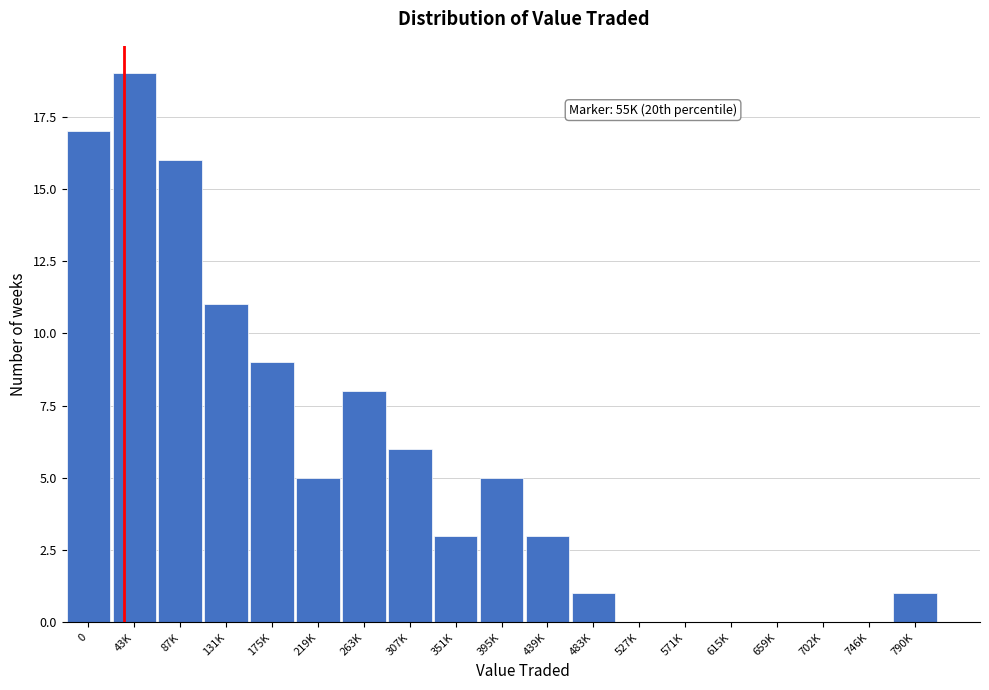

Reading left to right, what are all the values shown in this chart?

0=17	43K=19	87K=16	131K=11	175K=9	219K=5	263K=8	307K=6	351K=3	395K=5	439K=3	483K=1	527K=0	571K=0	615K=0	659K=0	702K=0	746K=0	790K=1